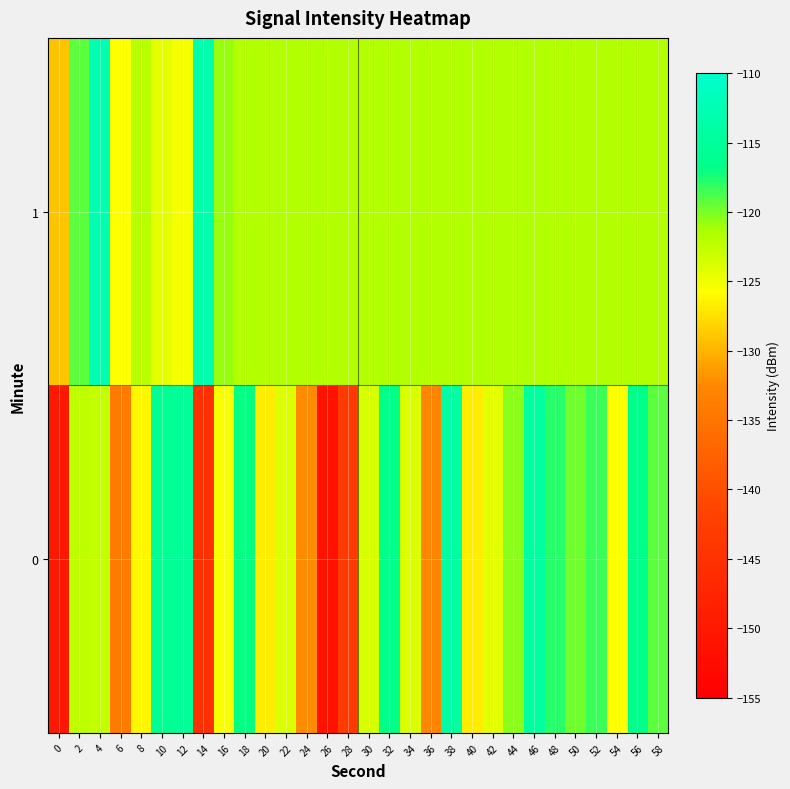

Reading left to right, transcribe all the data shown in this chart.

0: 0=-150.2	2=-122.4	4=-122.6	6=-134.1	8=-126.2	10=-115.8	12=-115.3	14=-145.4	16=-125.5	18=-117.0	20=-126.9	22=-123.9	24=-132.3	26=-151.3	28=-143.2	30=-123.6	32=-116.7	34=-123.7	36=-132.8	38=-114.1	40=-126.7	42=-124.3	44=-120.5	46=-114.4	48=-117.7	50=-119.8	52=-118.3	54=-125.7	56=-116.6	58=-119.2
1: 0=-129.1	2=-119.2	4=-112.8	6=-125.6	8=-122.0	10=-124.3	12=-125.3	14=-113.4	16=-120.9	18=-121.7	20=-121.7	22=-121.7	24=-121.7	26=-121.7	28=-121.7	30=-121.7	32=-121.7	34=-121.7	36=-121.7	38=-121.7	40=-121.7	42=-121.7	44=-121.7	46=-121.7	48=-121.7	50=-121.7	52=-121.7	54=-121.7	56=-121.7	58=-121.7